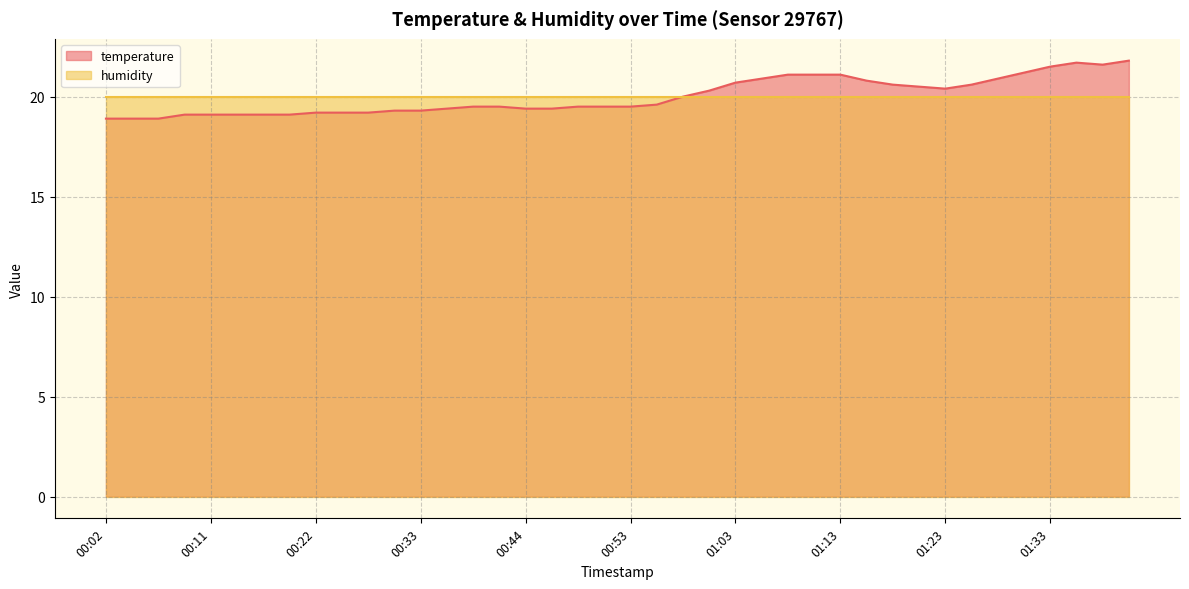

How many data points are less than 19?

3